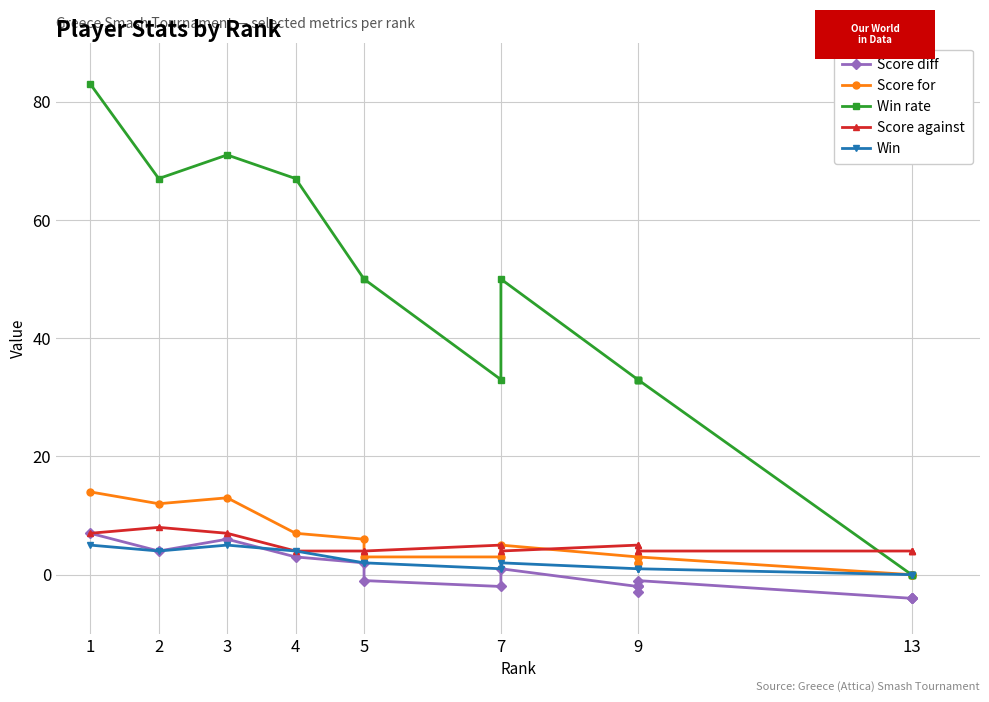

In Score diff, how many points are higher than both neighbors (excluding endpoints)?

3